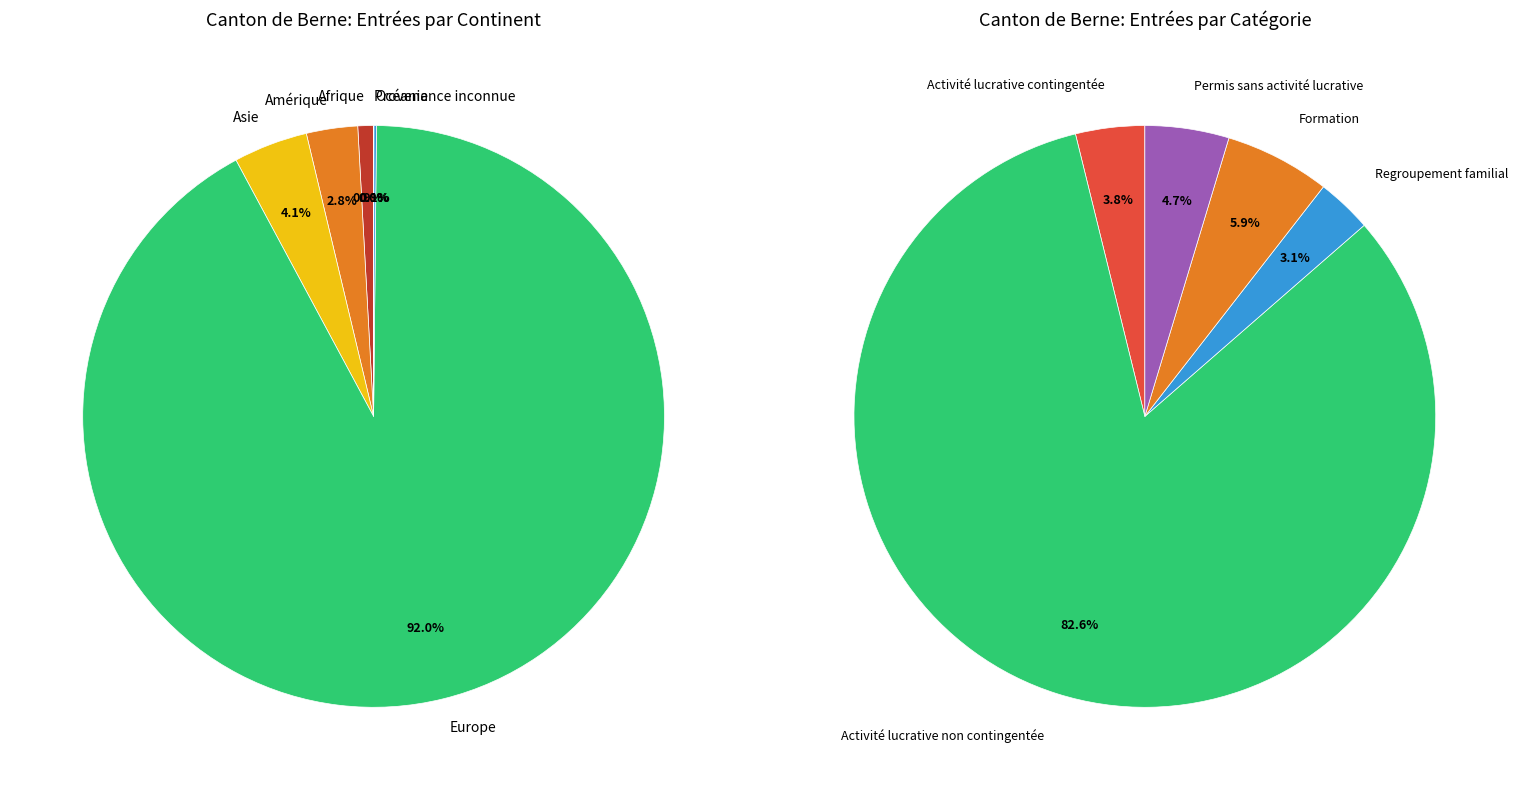

What is the change in value from Asie to Provenance inconnue?

-312